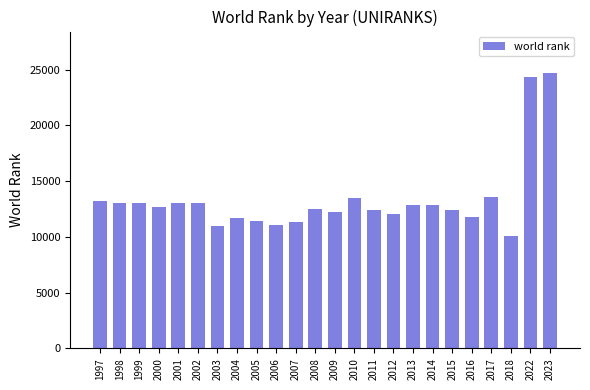

Read the value at 2010.

13511